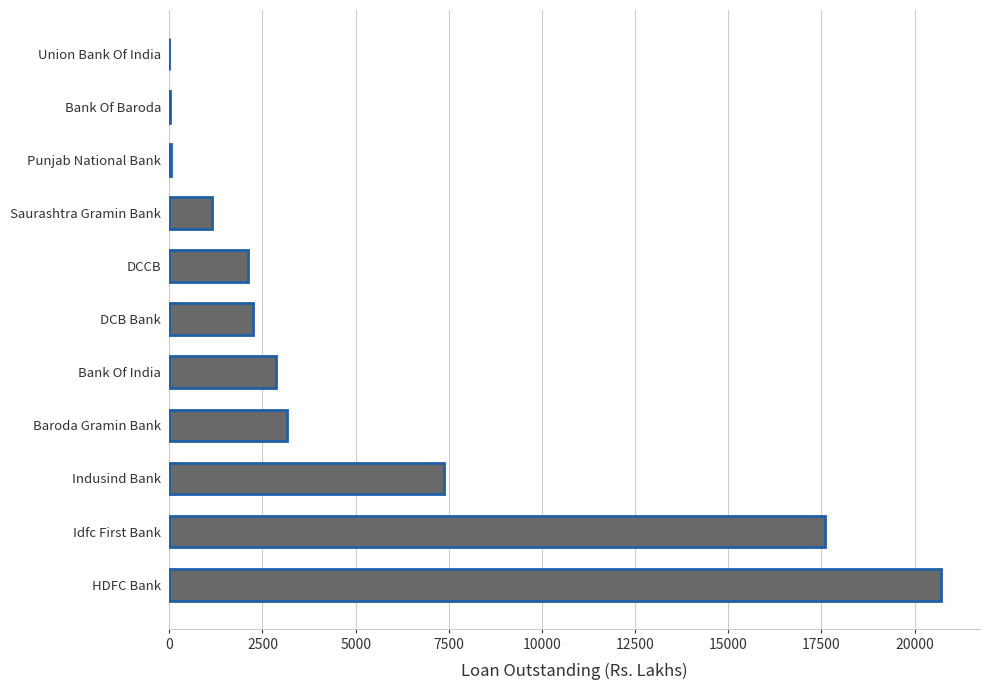

The chart shows a value of 11330.1 at HDFC Bank. True or false?

False